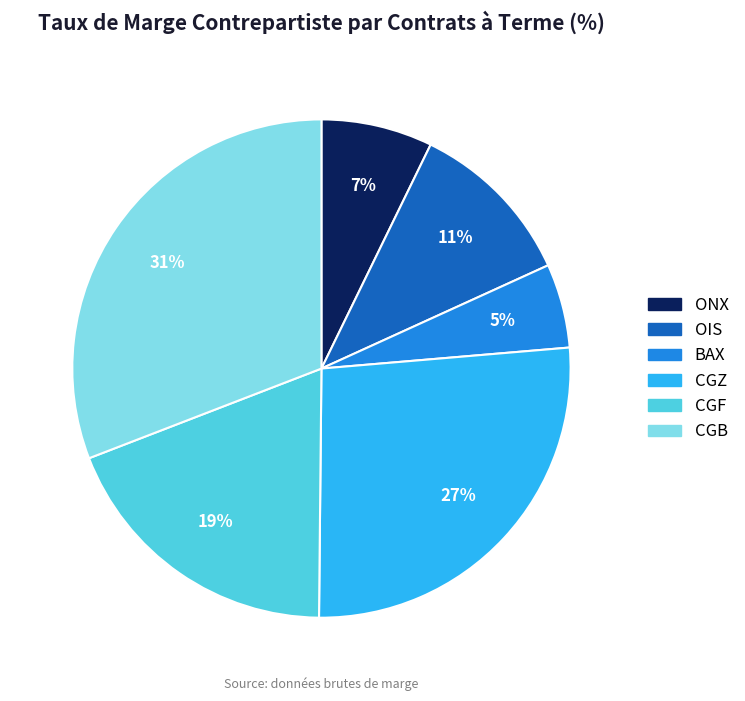

Approximately how many times larger is the value at ONX compared to CGF?

0.4